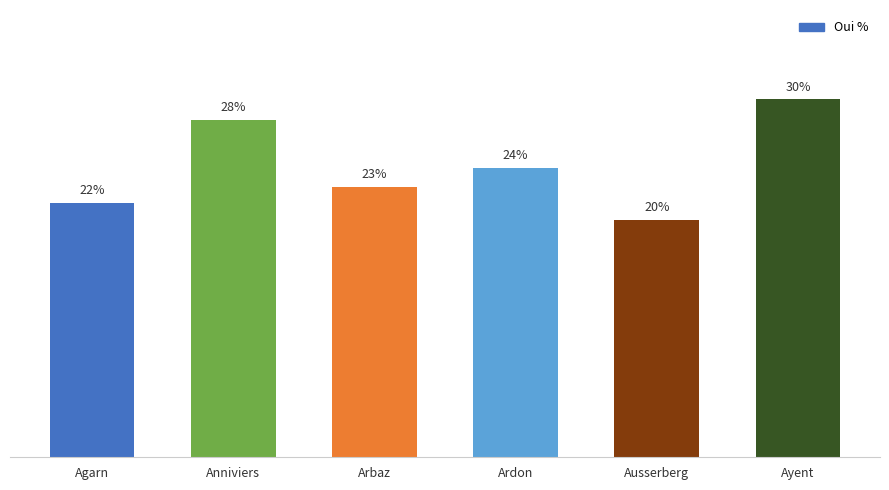

Between Arbaz and Anniviers, which is larger?

Anniviers